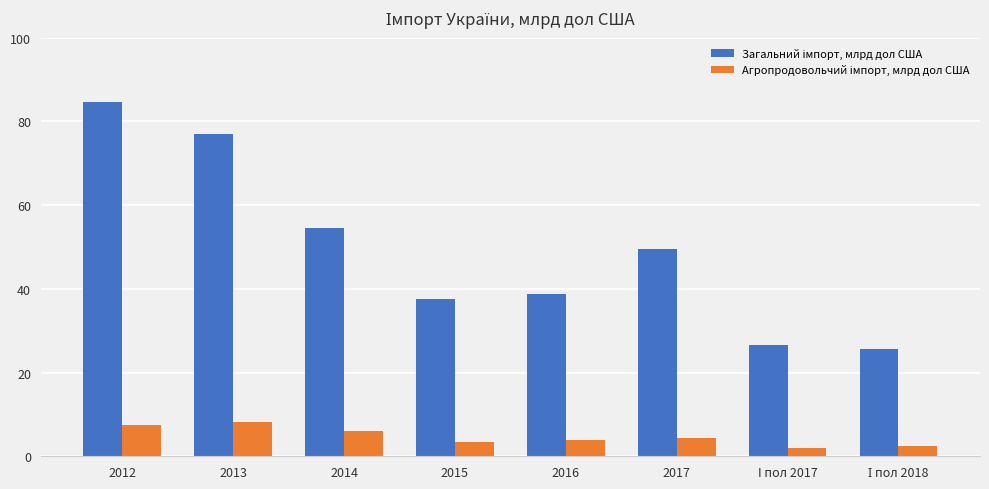

At which category is the sum across all series the highest?

2012